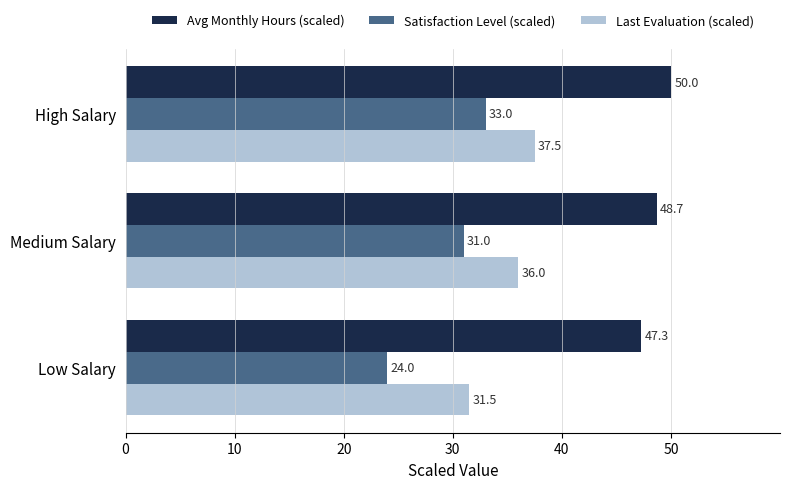

At how many categories does at least one series exceed 44?

3